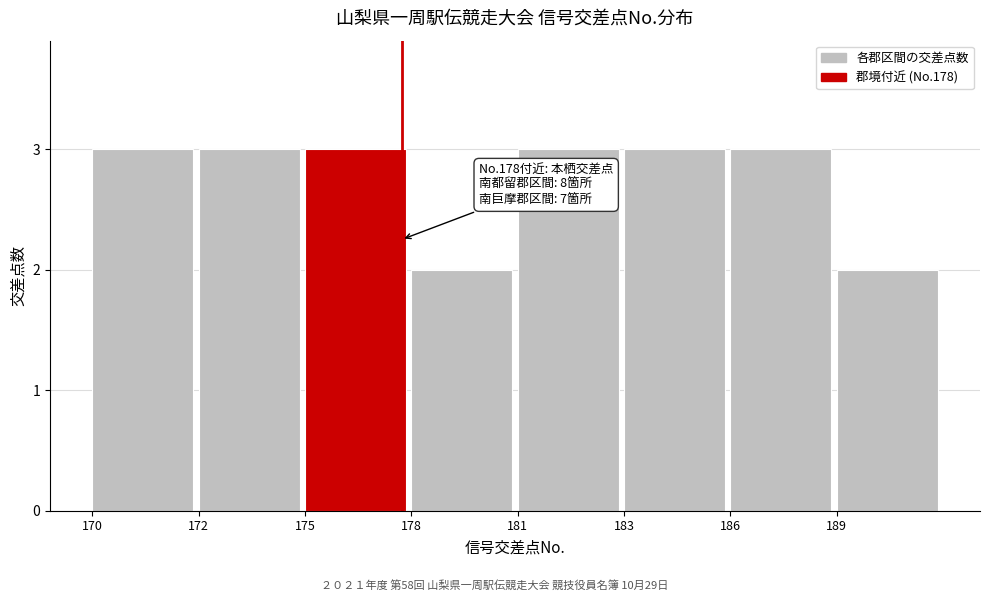

Reading left to right, extract all data points from this chart.

3	3	3	2	3	3	3	2